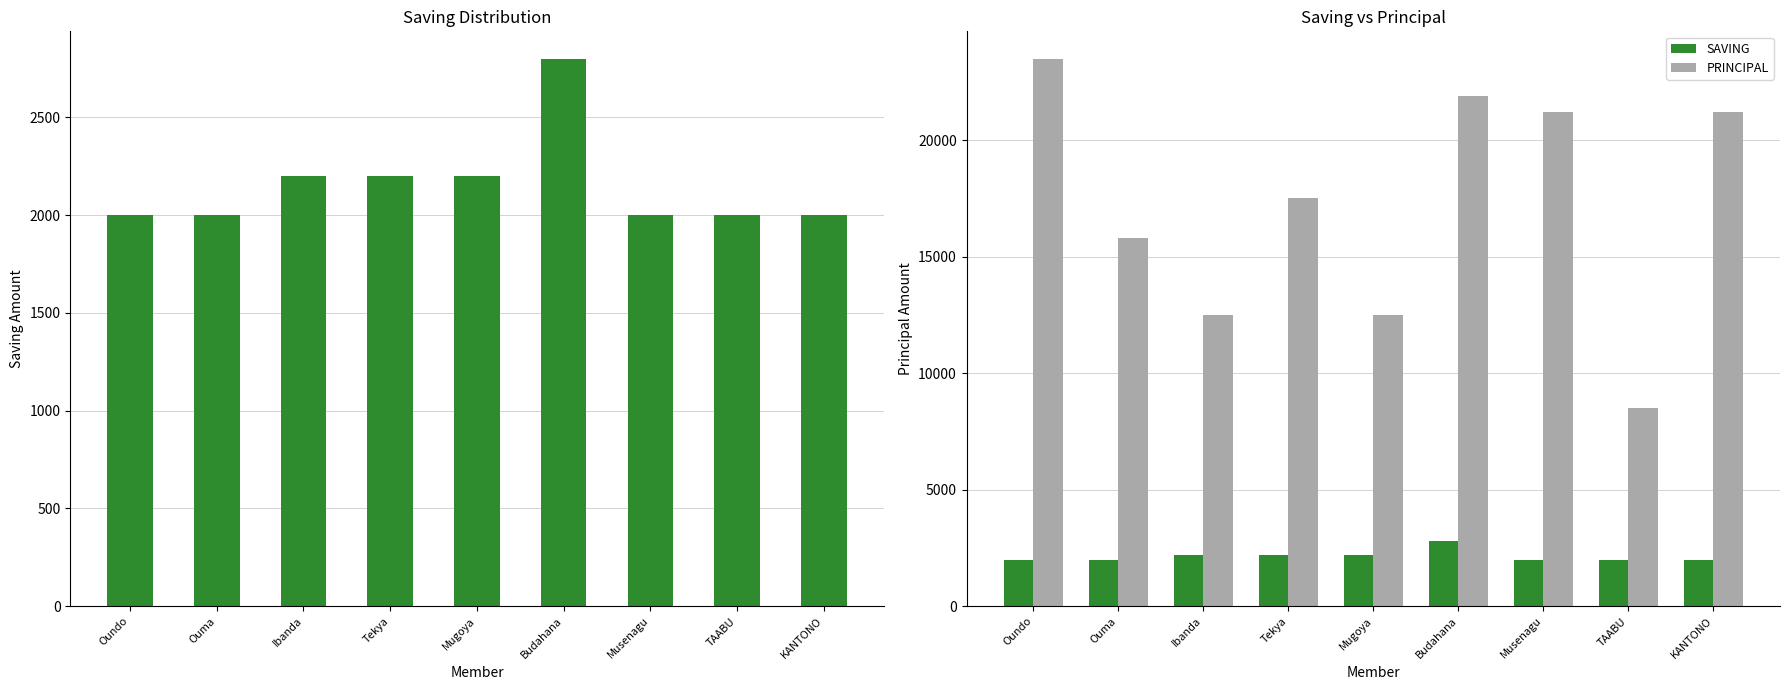

Reading left to right, transcribe all the data shown in this chart.

SAVING: Oundo=2000	Ouma=2000	Ibanda=2200	Tekya=2200	Mugoya=2200	Budahana=2800	Musenagu=2000	TAABU=2000	KANTONO=2000
PRINCIPAL: Oundo=23500	Ouma=15800	Ibanda=12500	Tekya=17500	Mugoya=12500	Budahana=21900	Musenagu=21200	TAABU=8500	KANTONO=21200